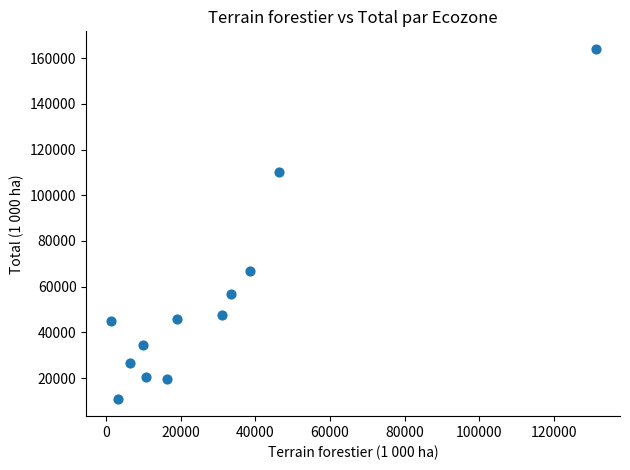

What is the range of Y values (max minus min)?

152964.2